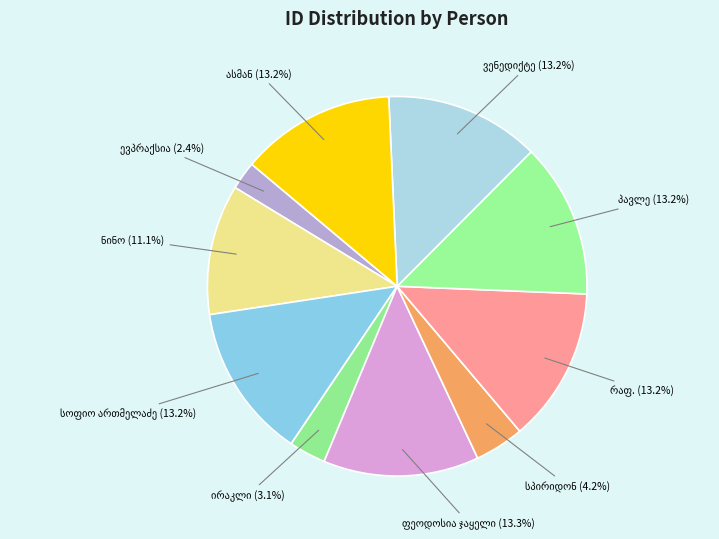

To the nearest percent, what is the difference between the ნინო ნესტორის ასული ლორთქიფანიძე and ირაკლი გიორგის ძე ბაკურაძე slice percentages?

8%